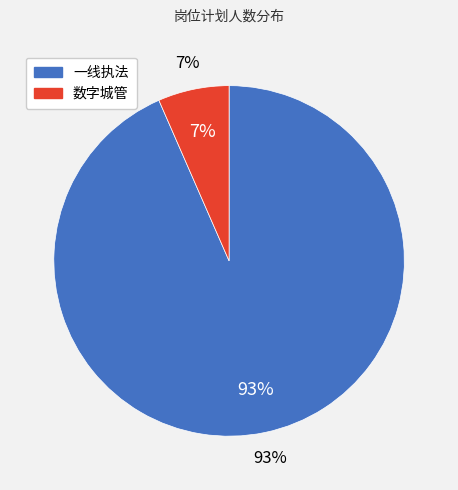

What is the smallest slice in the pie chart?

数字城管